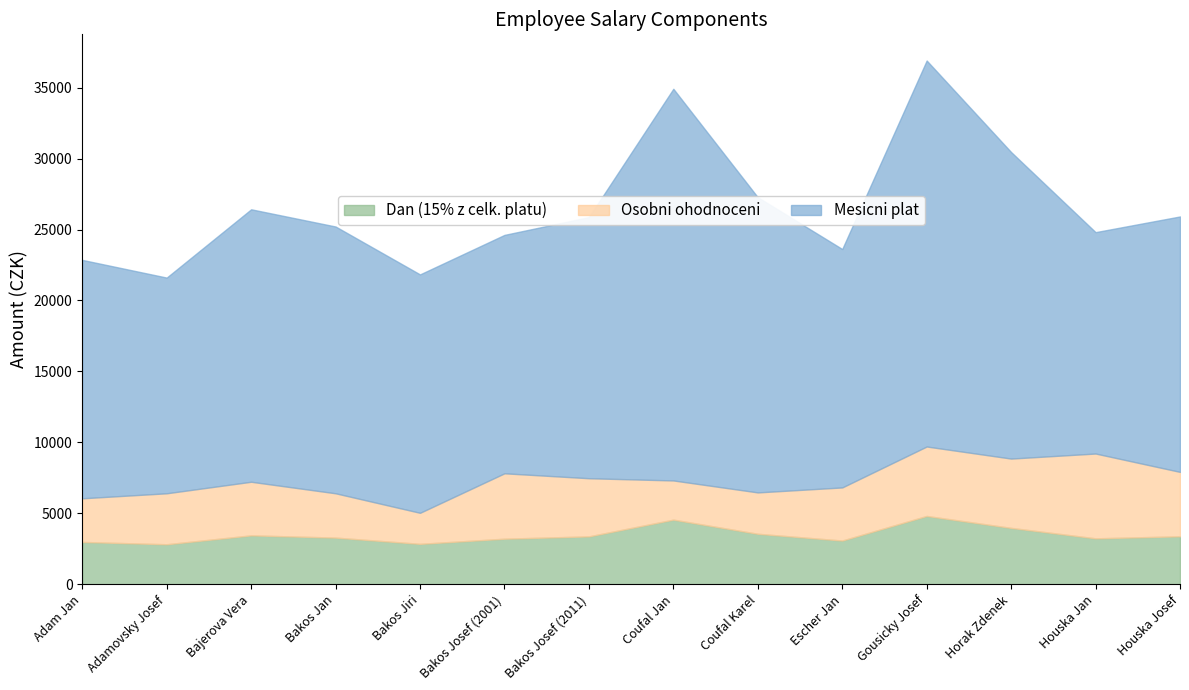

Which series has the largest total across all categories?

Mesicni plat